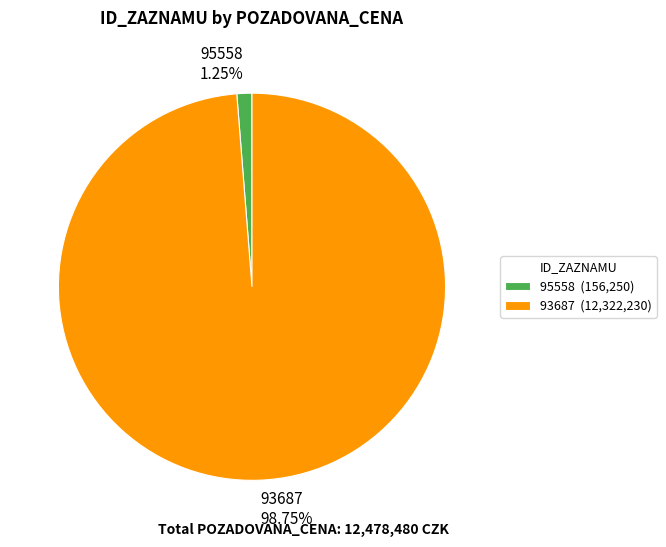

Is the sum of 93687 98.75% and 95558 1.25% greater than half?

Yes